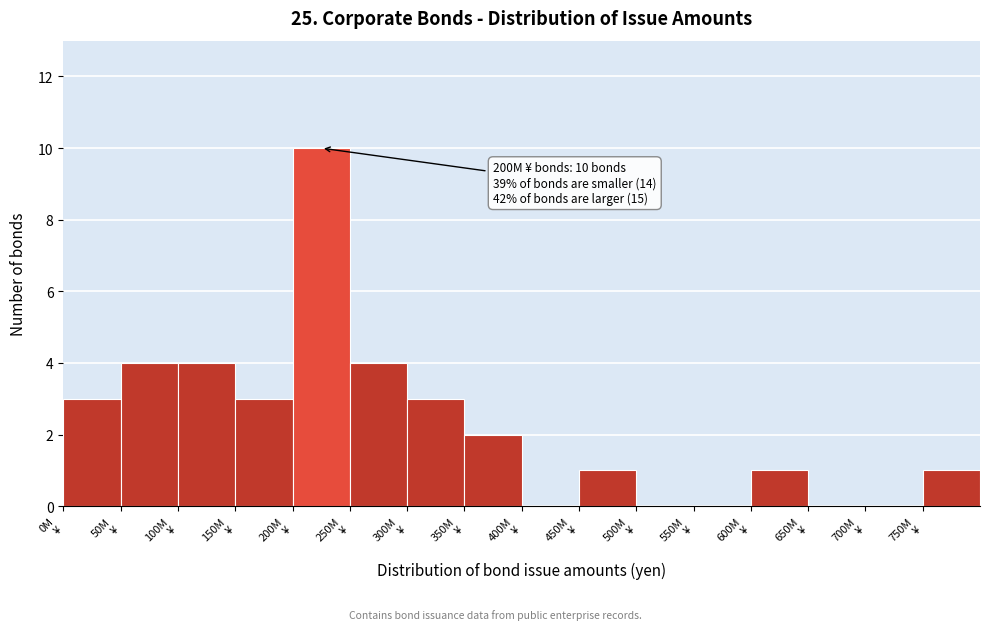

What is the maximum value shown in the chart?

10